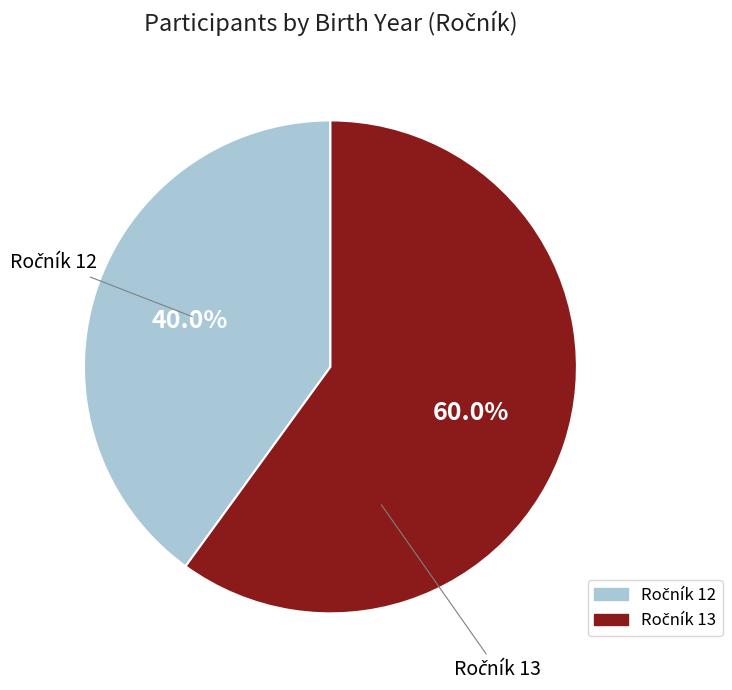

Is there a majority slice in this chart?

Yes